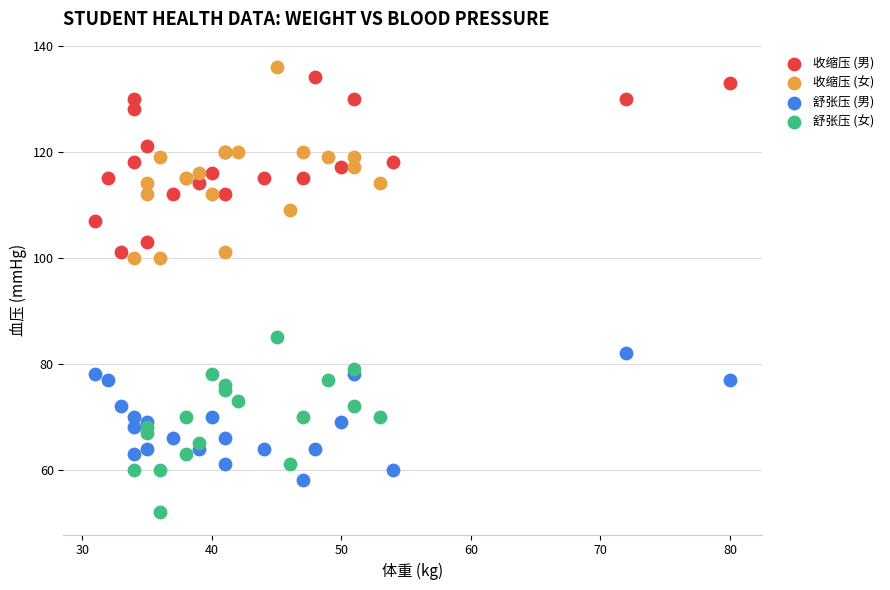

Which series contains the lowest Y value?

舒张压 (女)